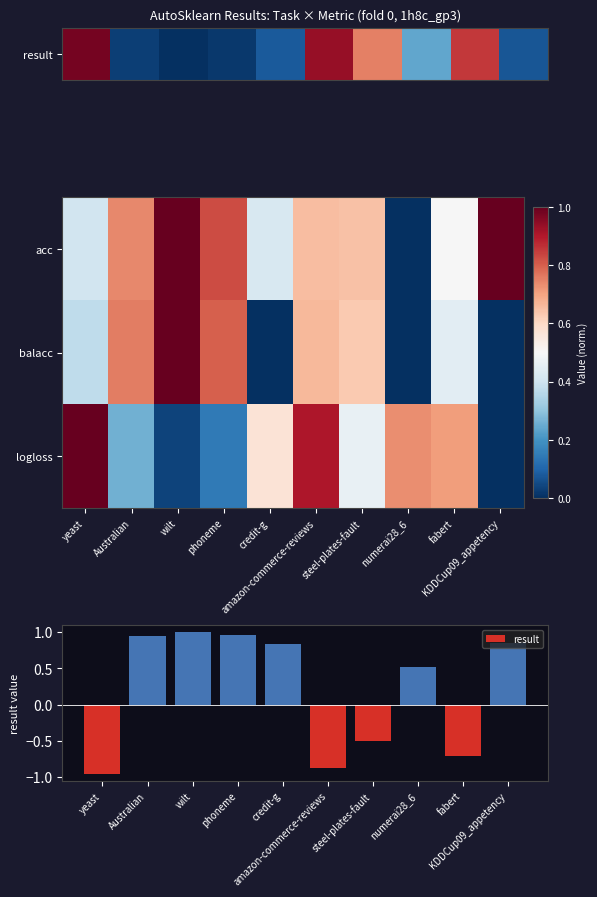

Reading left to right, transcribe all the data shown in this chart.

acc: yeast=0.4	Australian=0.7	wilt=1.0	phoneme=0.8	credit-g=0.4	amazon-commerce-reviews=0.7	steel-plates-fault=0.6	numerai28_6=0.0	fabert=0.5	KDDCup09_appetency=1.0
balacc: yeast=0.4	Australian=0.8	wilt=1.0	phoneme=0.8	credit-g=0.0	amazon-commerce-reviews=0.7	steel-plates-fault=0.6	numerai28_6=0.0	fabert=0.4	KDDCup09_appetency=0.0
logloss: yeast=1.0	Australian=0.3	wilt=0.0	phoneme=0.1	credit-g=0.6	amazon-commerce-reviews=0.9	steel-plates-fault=0.5	numerai28_6=0.7	fabert=0.7	KDDCup09_appetency=0.0
result: yeast=-1.0	Australian=0.9	wilt=1.0	phoneme=1.0	credit-g=0.8	amazon-commerce-reviews=-0.9	steel-plates-fault=-0.5	numerai28_6=0.5	fabert=-0.7	KDDCup09_appetency=0.9